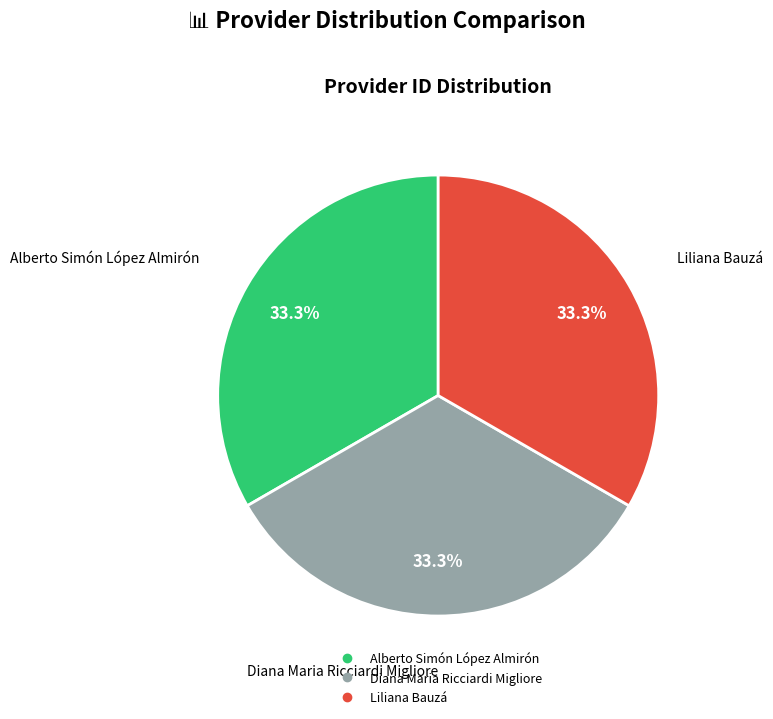

How many segments does this pie chart have?

3